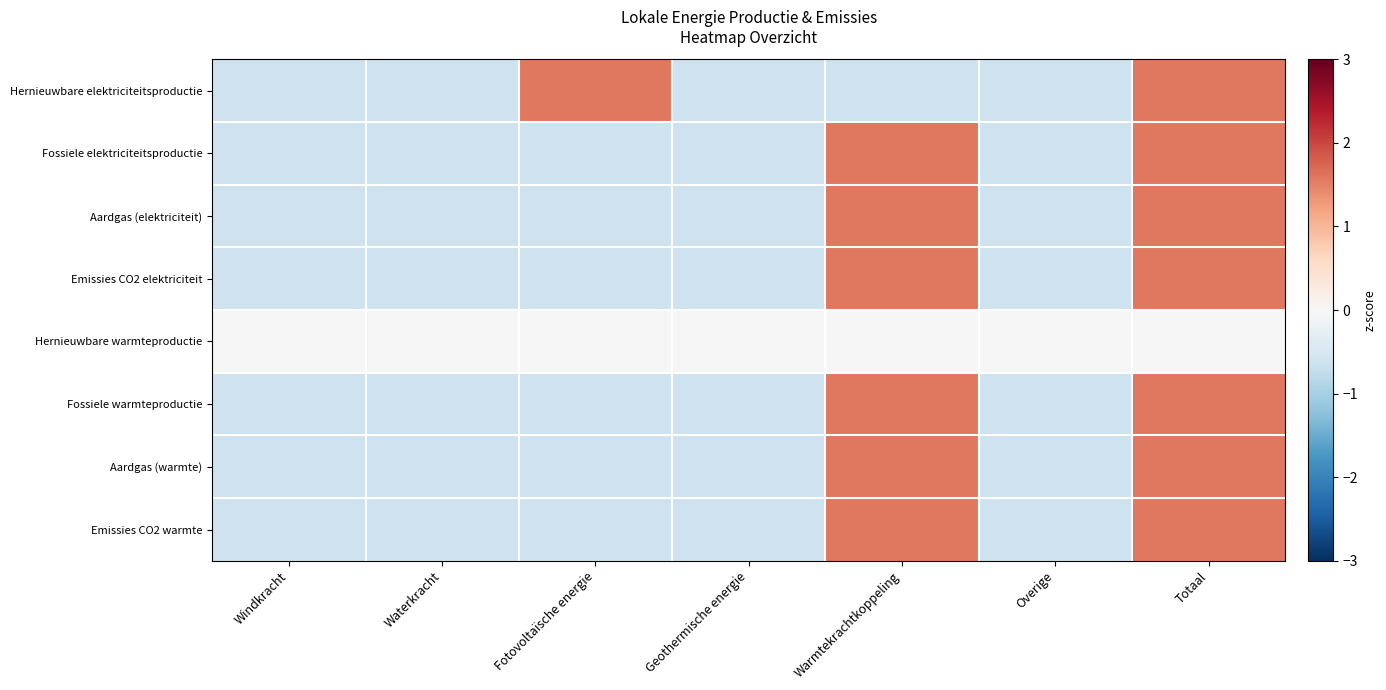

How many categories are shown in the chart?

7